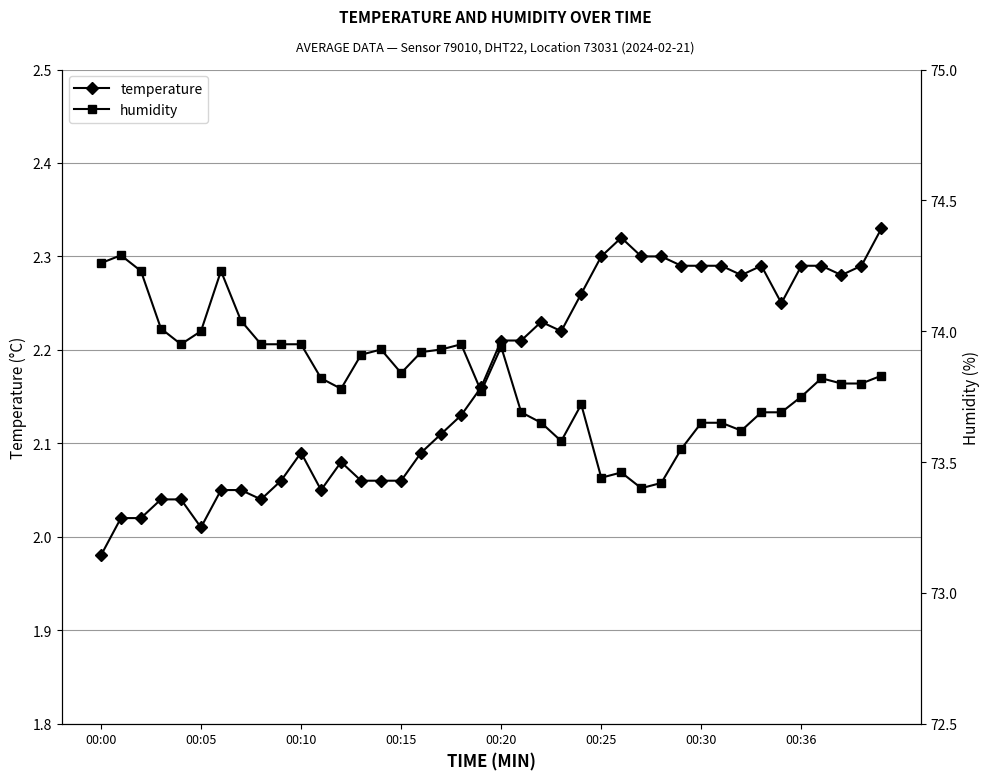

The temperature series shows 2.3 at 29. True or false?

True